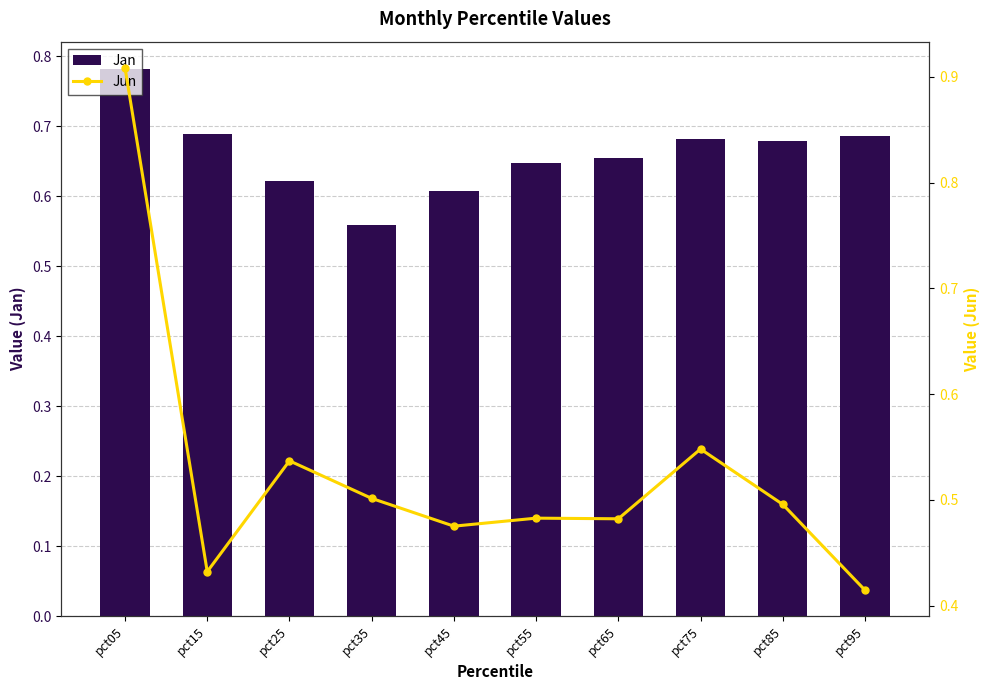

What is the spread (max minus min) of values at pct15?

0.3